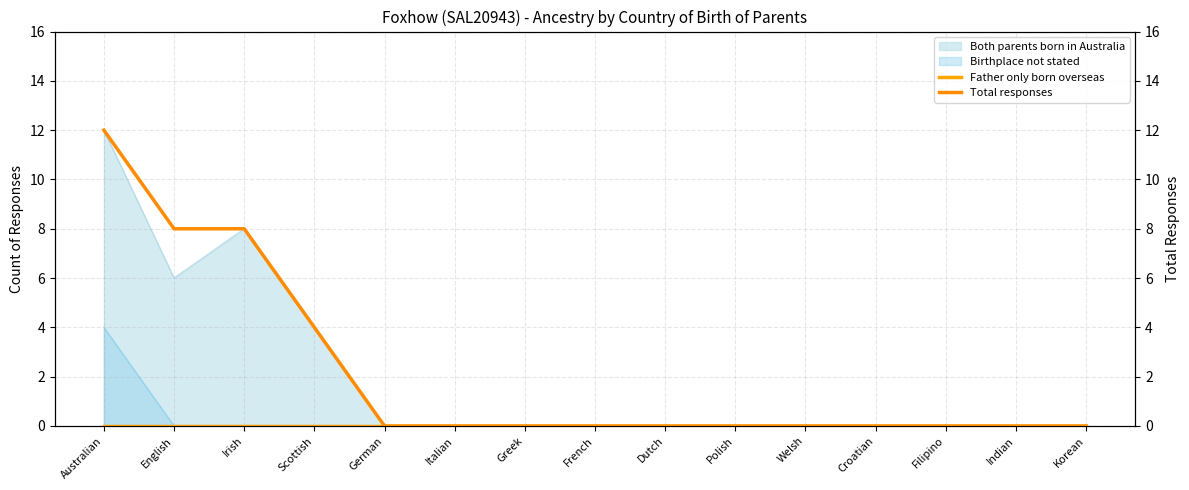

How many data points in Total responses are above 0?

4